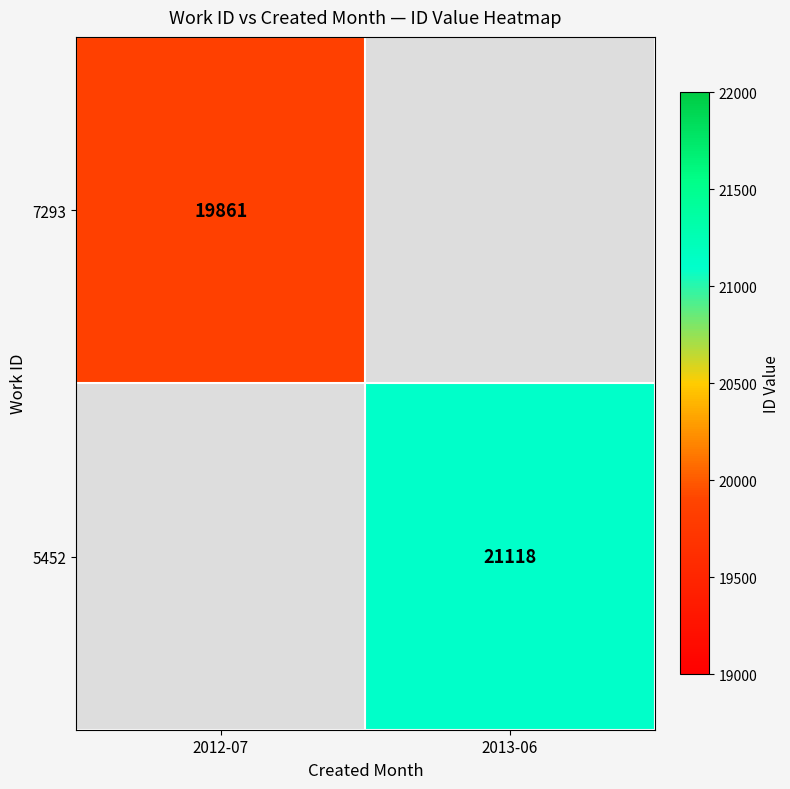

Is the value of 7293 at 2012-07 greater than the value of 5452 at 2013-06?

No